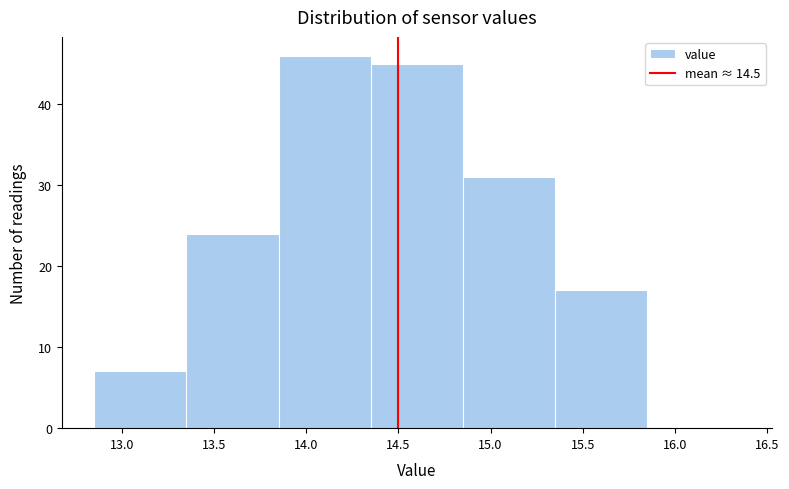

Which range on the x-axis has the tallest bar?

13.85 to 14.35